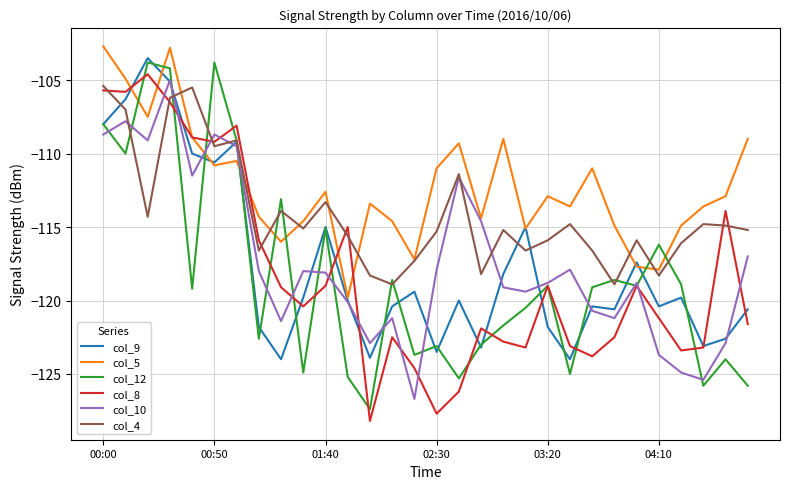

What is the sum of all col_12 values?

-3553.7